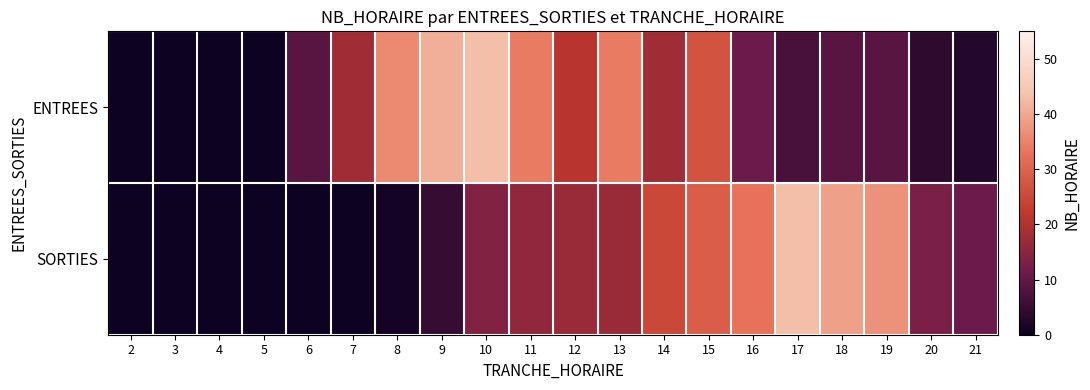

How many data points does each series have?

20